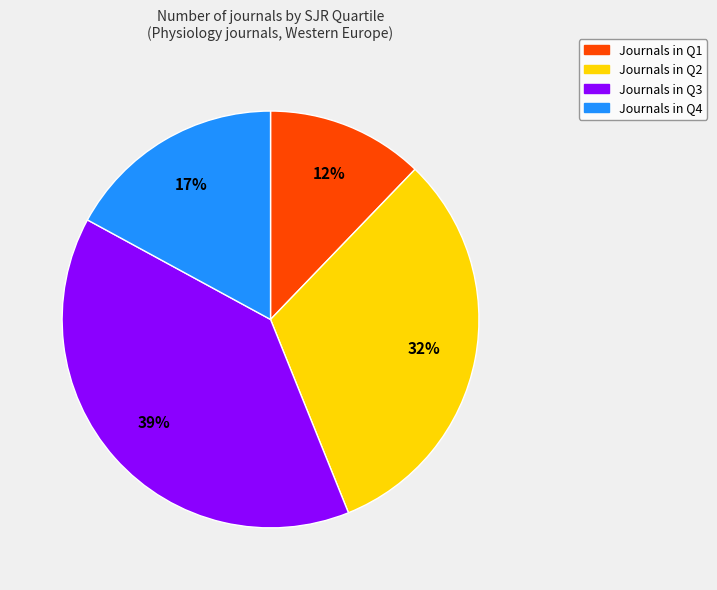

To the nearest percent, what is the difference between the largest and smallest slice percentages?

27%